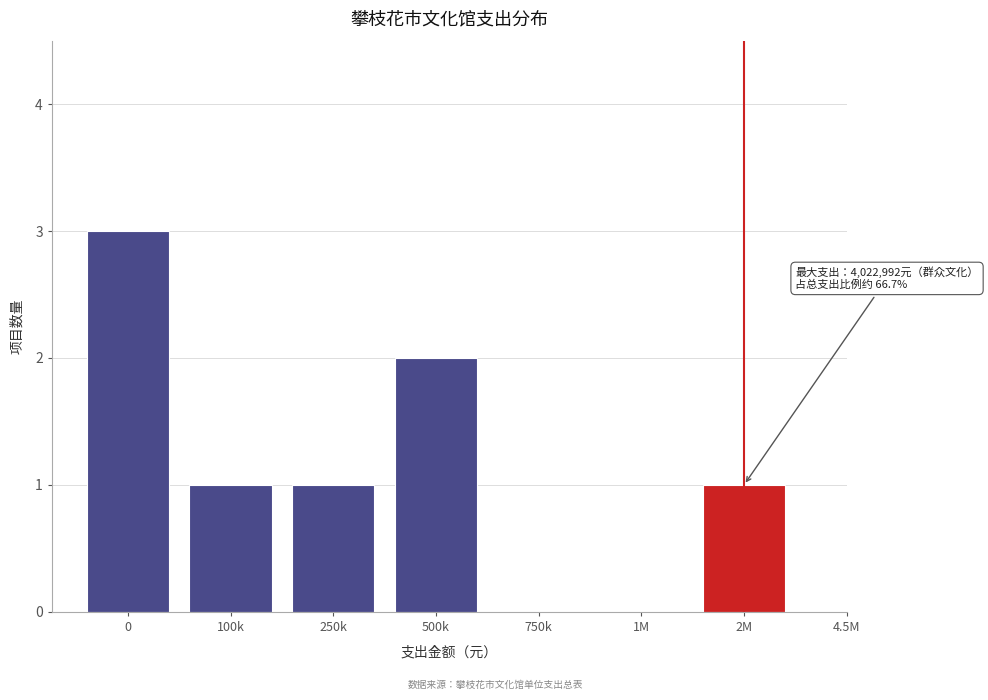

Is it true that the value at 1M is 0?

True